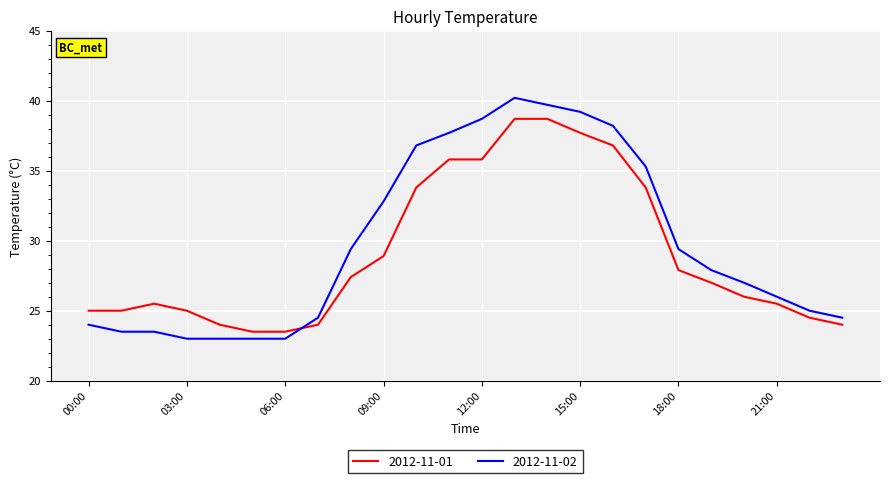

Which series has the widest spread of values?

2012-11-02